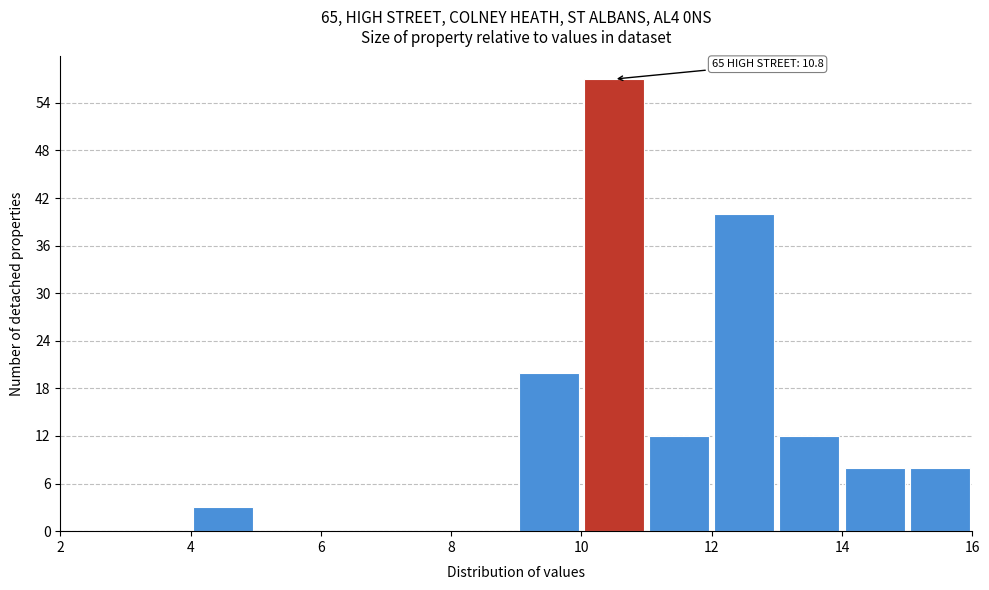

Over which range of the x-axis is the bar tallest?

10 to 11